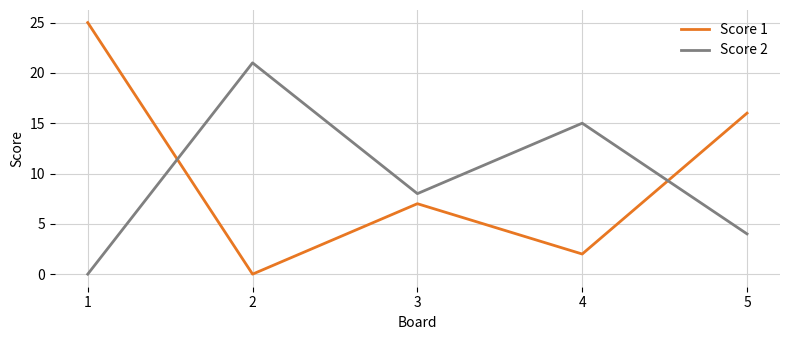

The value of Score 2 at 2 is 21. True or false?

True